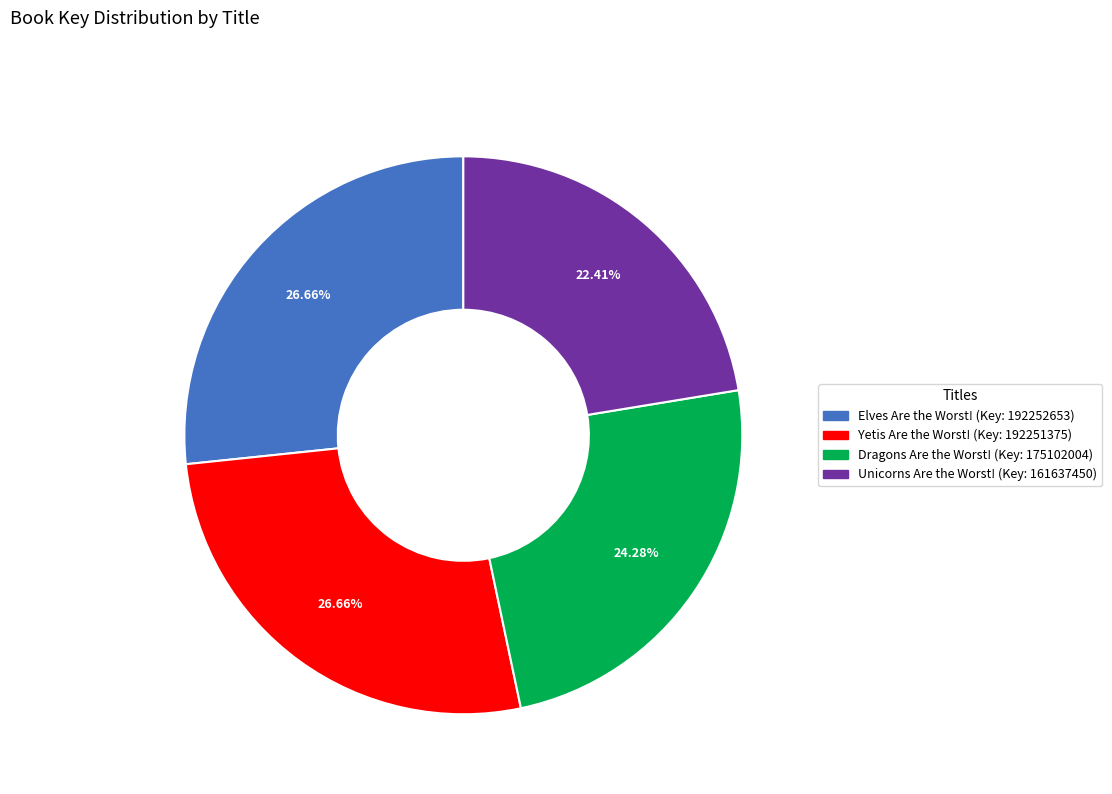

To the nearest percent, what portion does Unicorns Are the Worst! represent?

22%